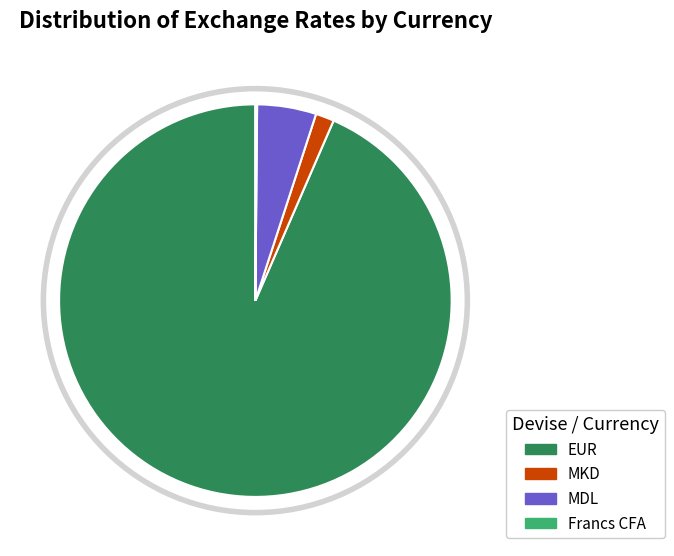

Do EUR and MKD together represent more than half of the pie?

Yes